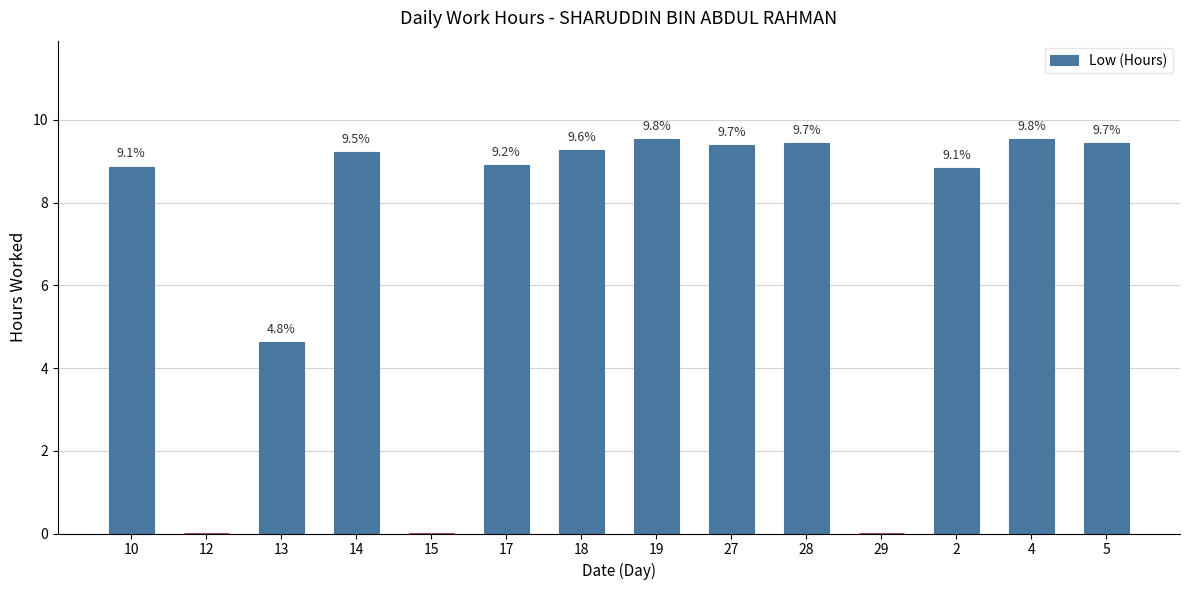

What is the greatest value displayed?

9.5